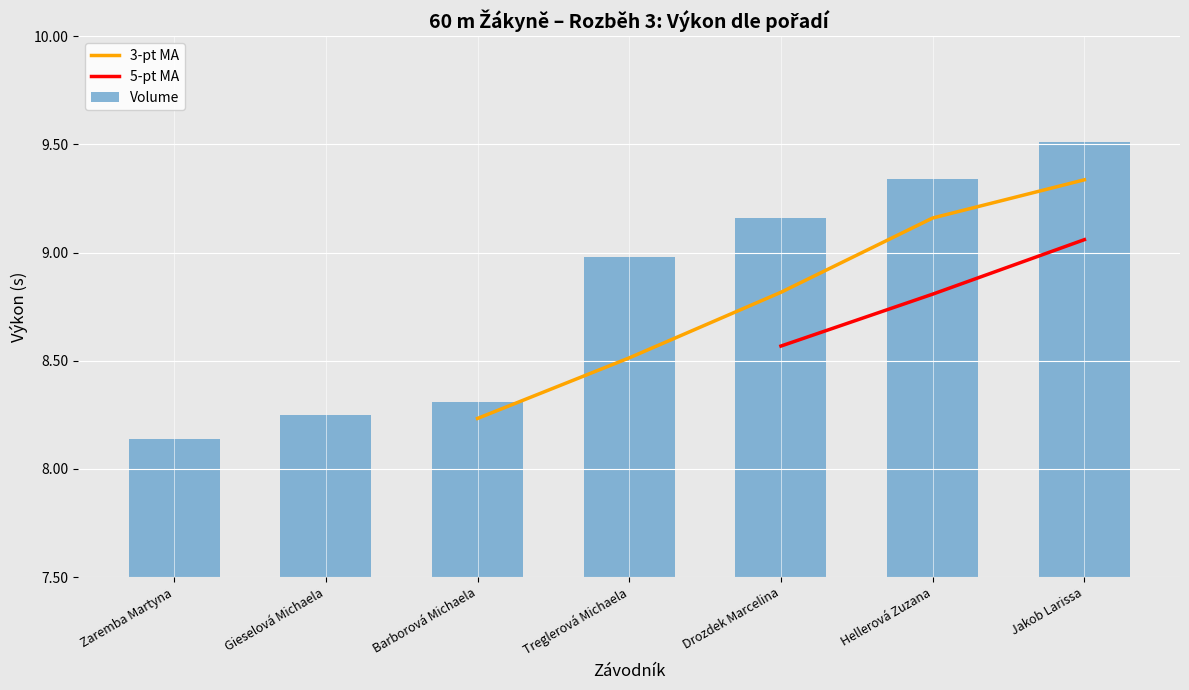

What is the sum of all Volume values?

61.7